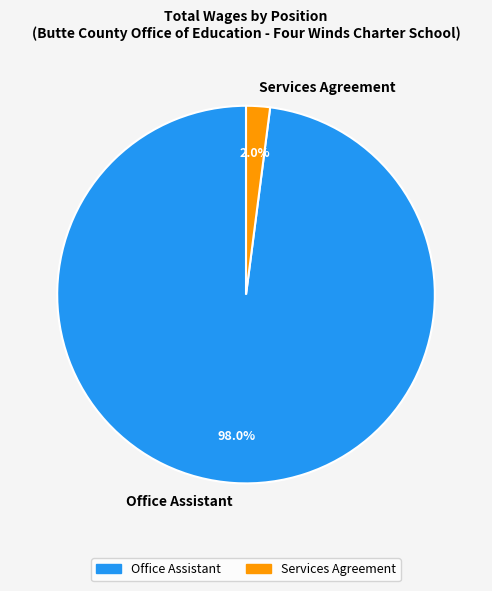

Which has a higher value, Office Assistant or Services Agreement?

Office Assistant